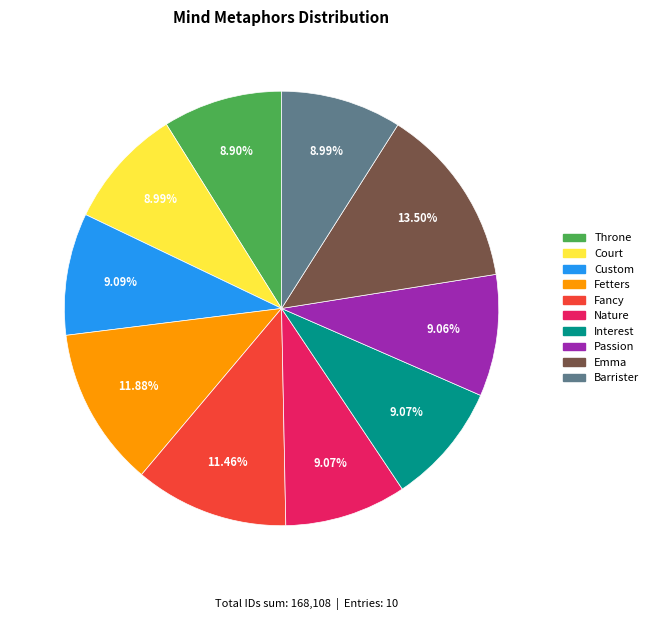

To the nearest percent, what is the difference between the largest and smallest slice percentages?

5%